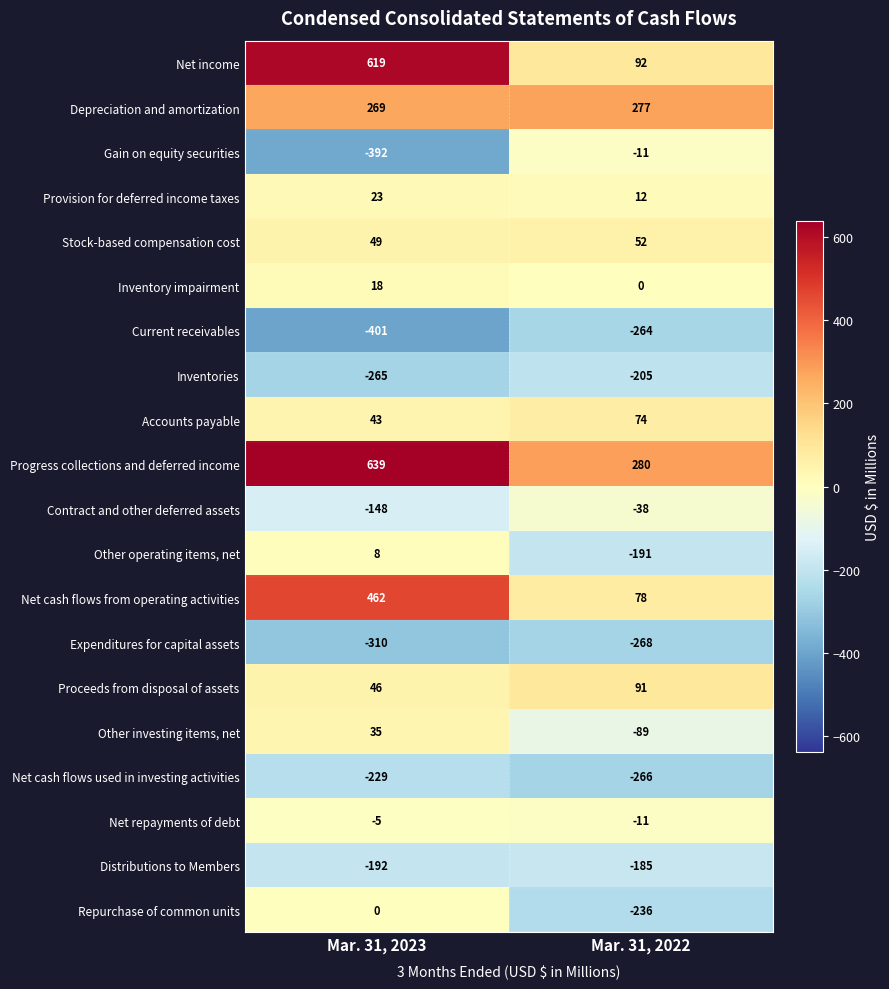

Is the value of Stock-based compensation cost at Mar. 31, 2023 greater than the value of Accounts payable at Mar. 31, 2022?

No